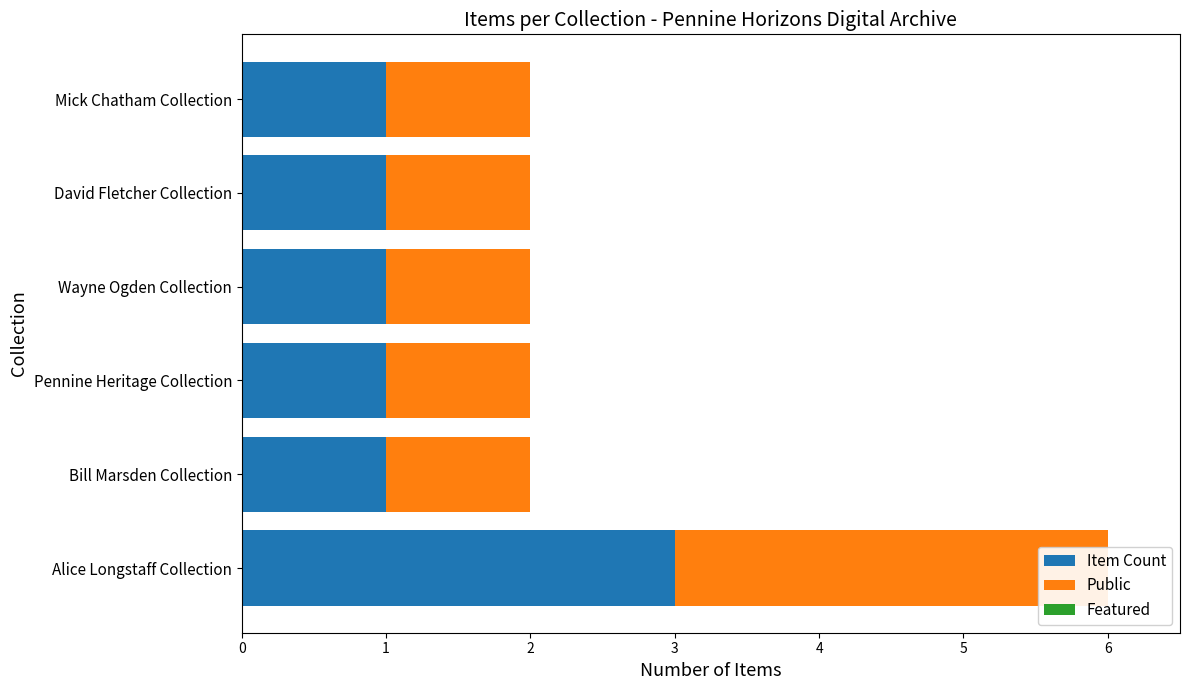

True or false: Public has a value of 1.0 at Mick Chatham Collection.

True